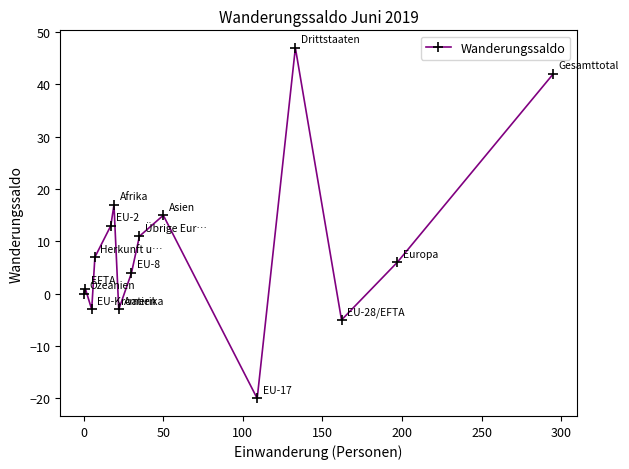

How many series are shown in this chart?

1